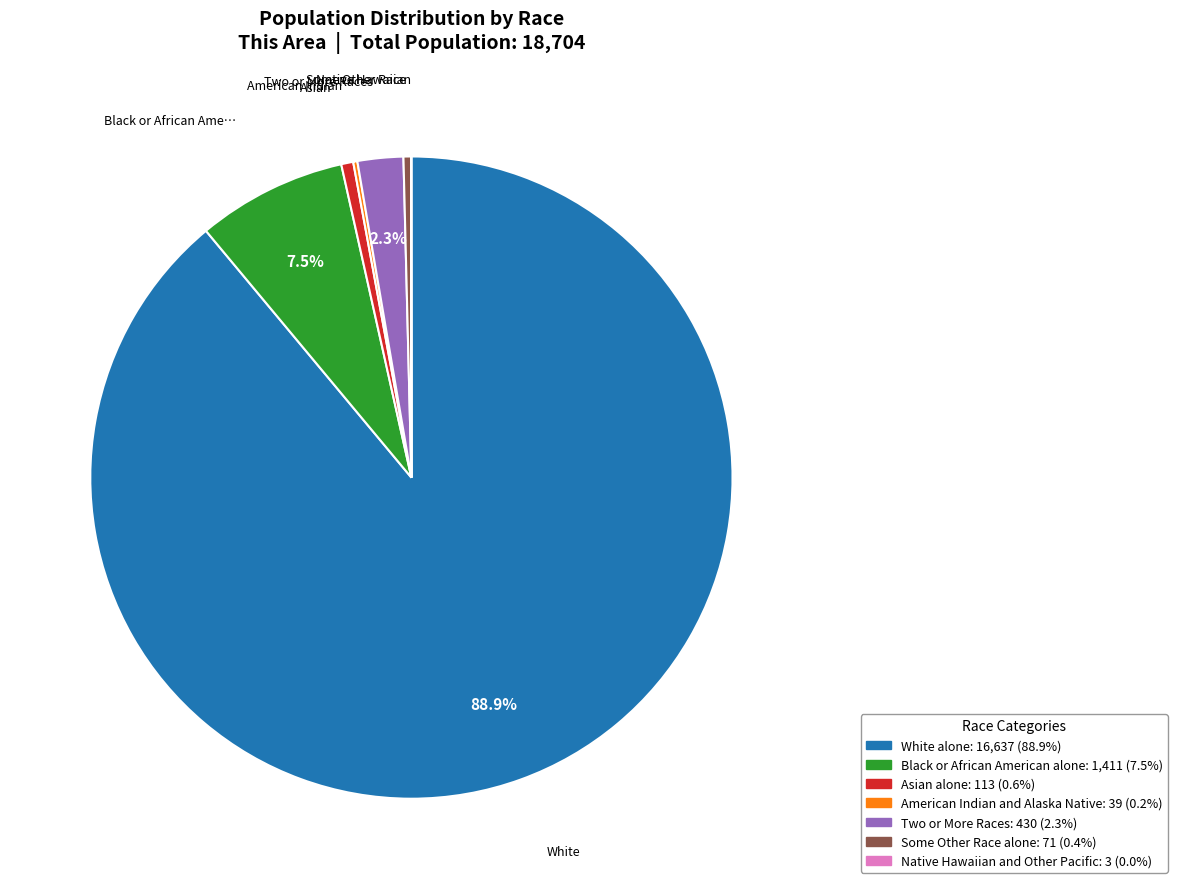

Is there a majority slice in this chart?

Yes